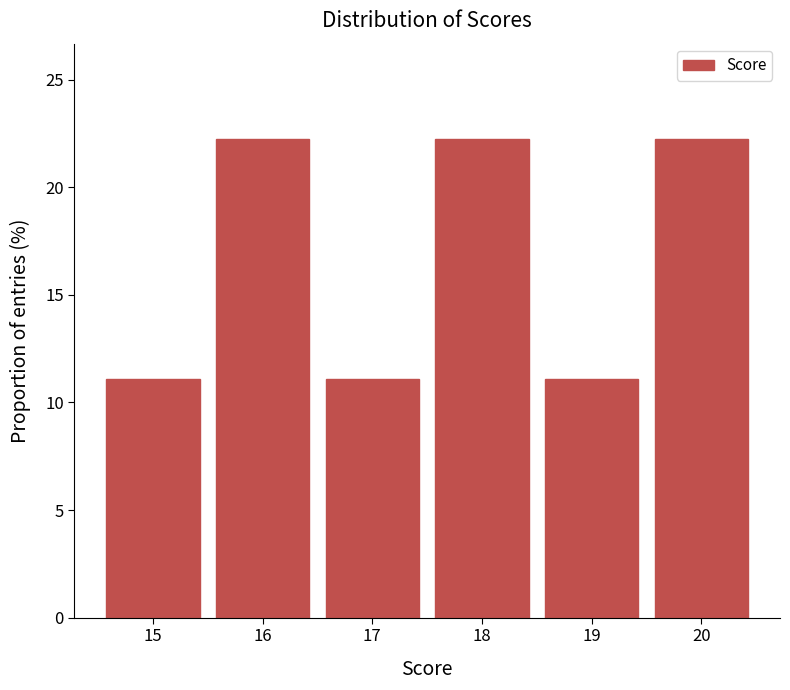

Reading left to right, what are all the values shown in this chart?

11.1	22.2	11.1	22.2	11.1	22.2